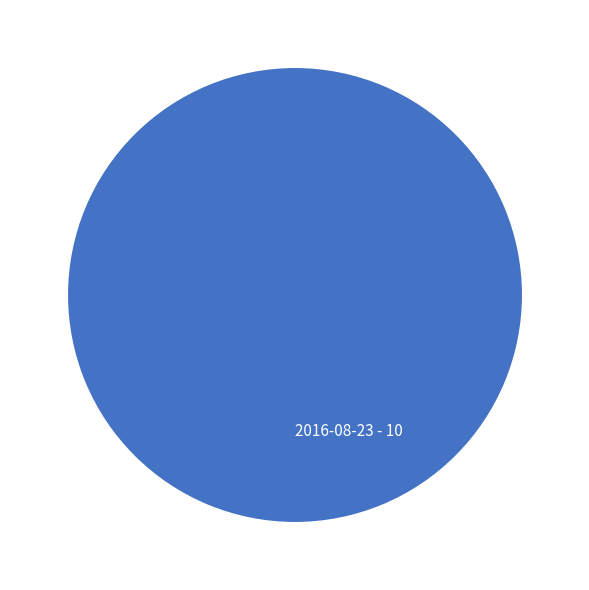

Rank the categories by value from highest to lowest.

2016-08-23 - 10